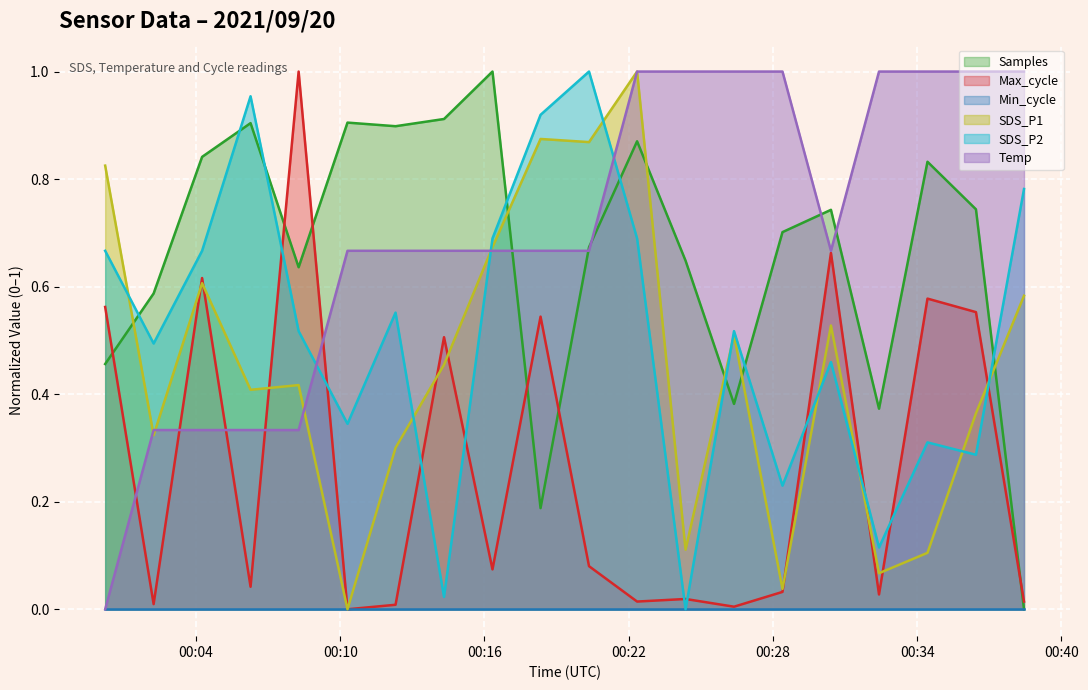

How many intersections are there between Samples and Temp?

5